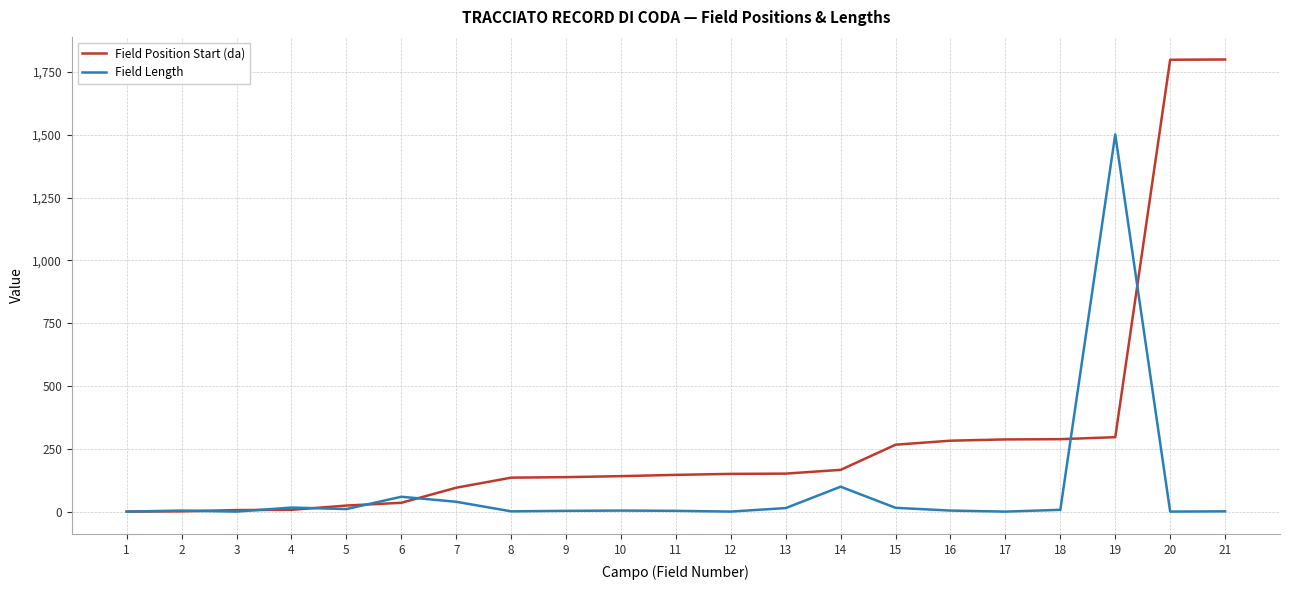

What is the greatest value displayed?

1799